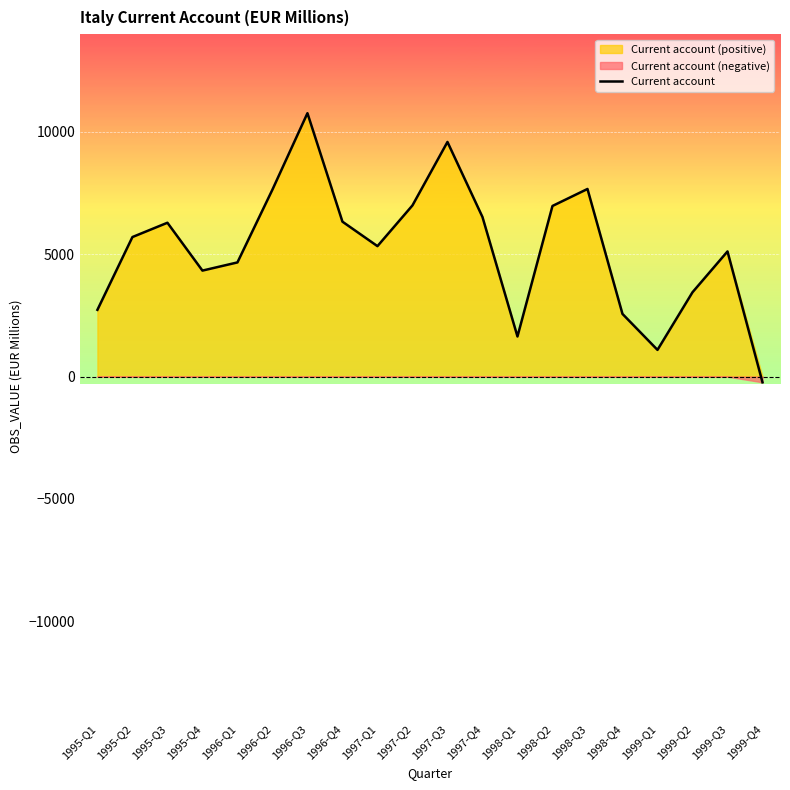

Rank the categories by value from lowest to highest.

1999-Q4, 1999-Q1, 1998-Q1, 1998-Q4, 1995-Q1, 1999-Q2, 1995-Q4, 1996-Q1, 1999-Q3, 1997-Q1, 1995-Q2, 1995-Q3, 1996-Q4, 1997-Q4, 1998-Q2, 1997-Q2, 1996-Q2, 1998-Q3, 1997-Q3, 1996-Q3